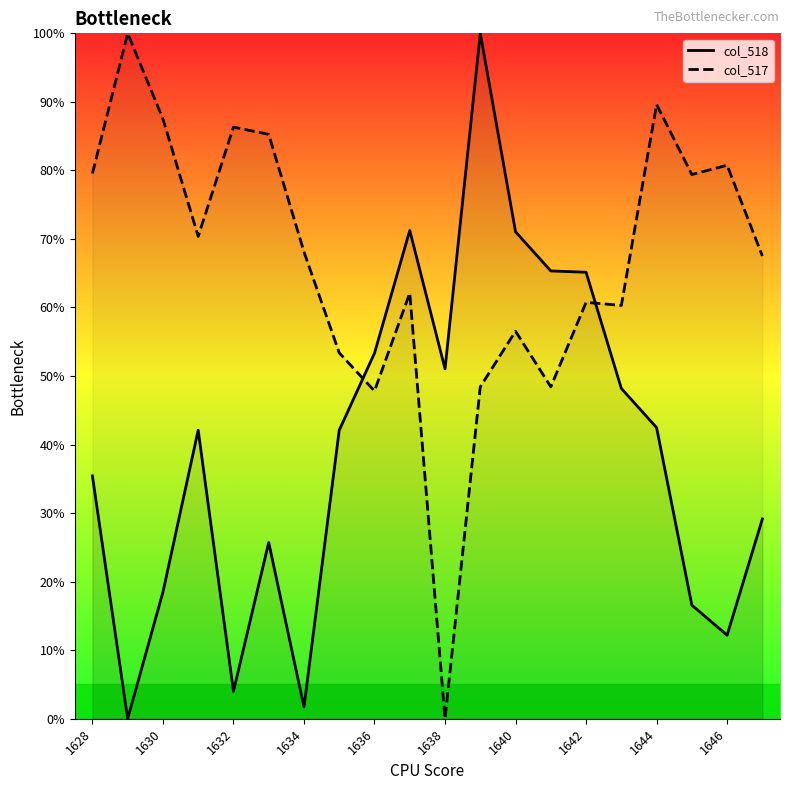

What are all the series names shown in the legend?

col_518, col_517